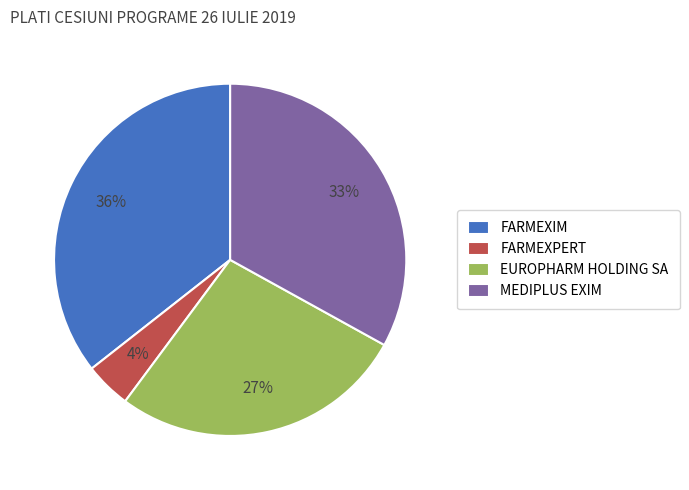

Count the number of slices in the pie.

4